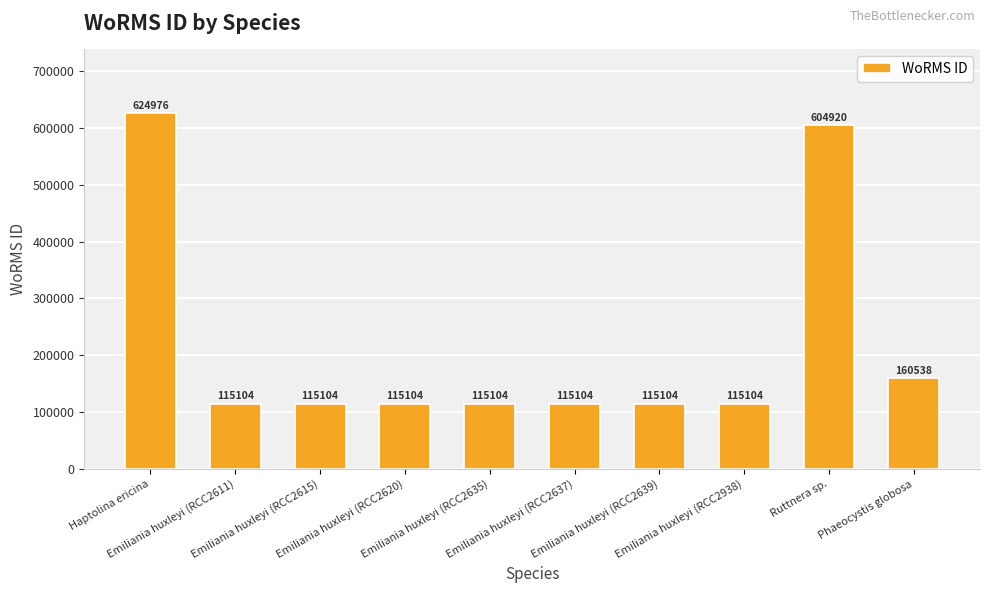

Reading right to left, extract all data points from this chart.

160538	604920	115104	115104	115104	115104	115104	115104	115104	624976